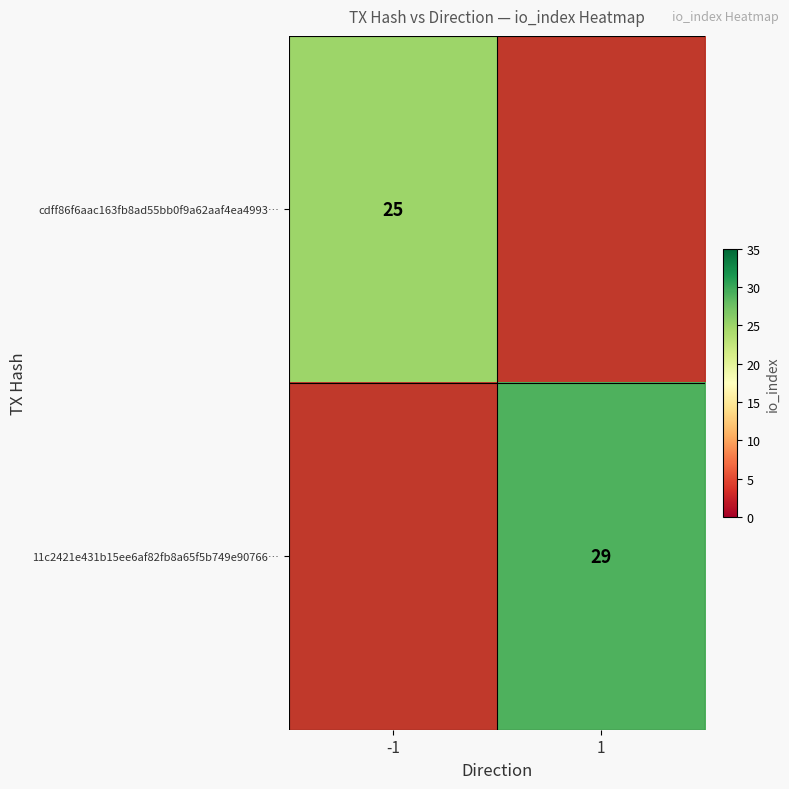

True or false: 11c2421e431b15ee6af82fb8a65f5b749e90766… has a value of 15 at 1.

False